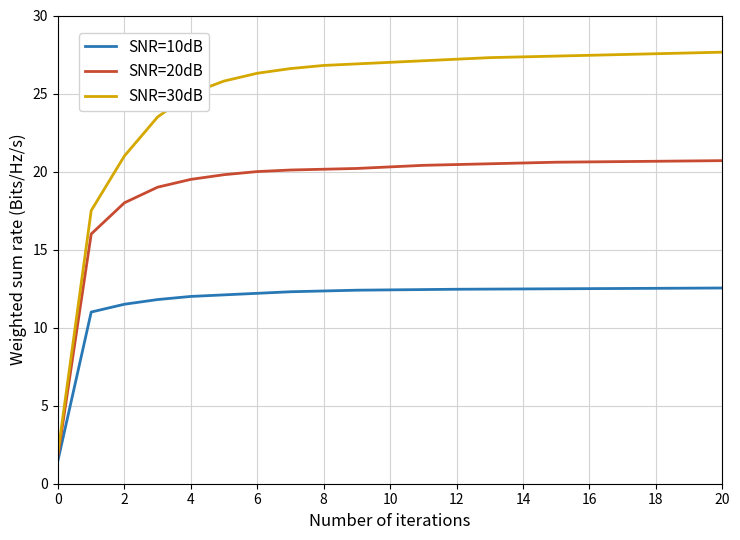

What is the lowest value of the SNR=30dB series?

2.0